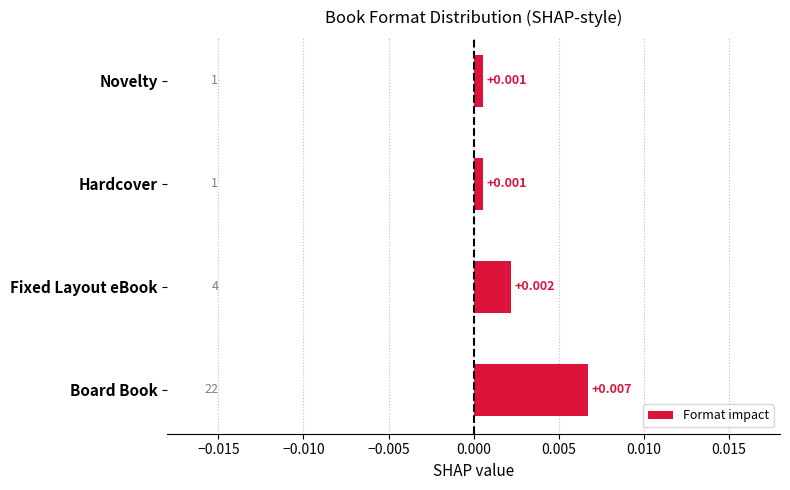

Which category has the highest value across all series?

Board Book